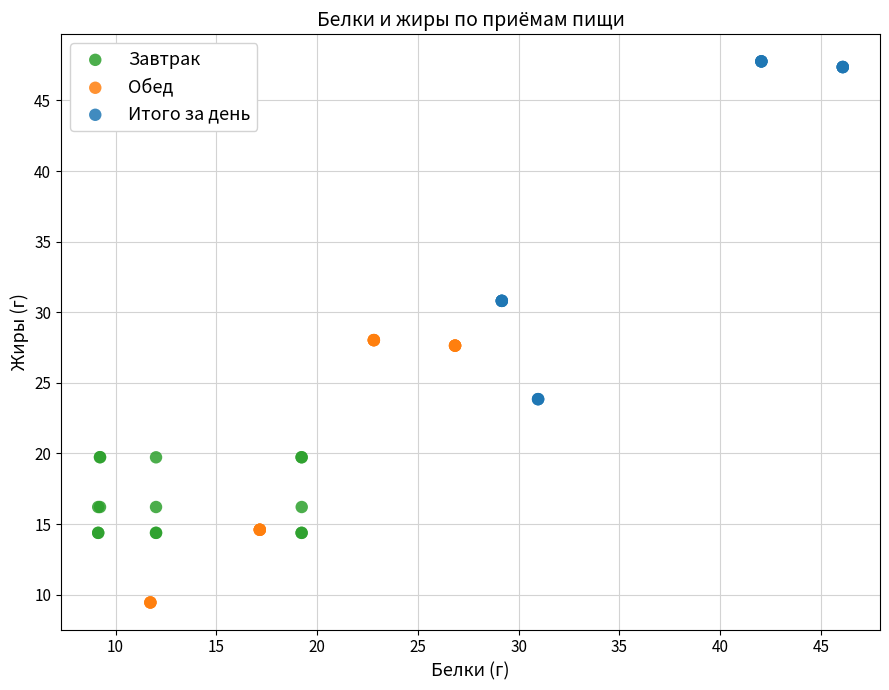

Which series has the widest spread of Y values?

Итого за день